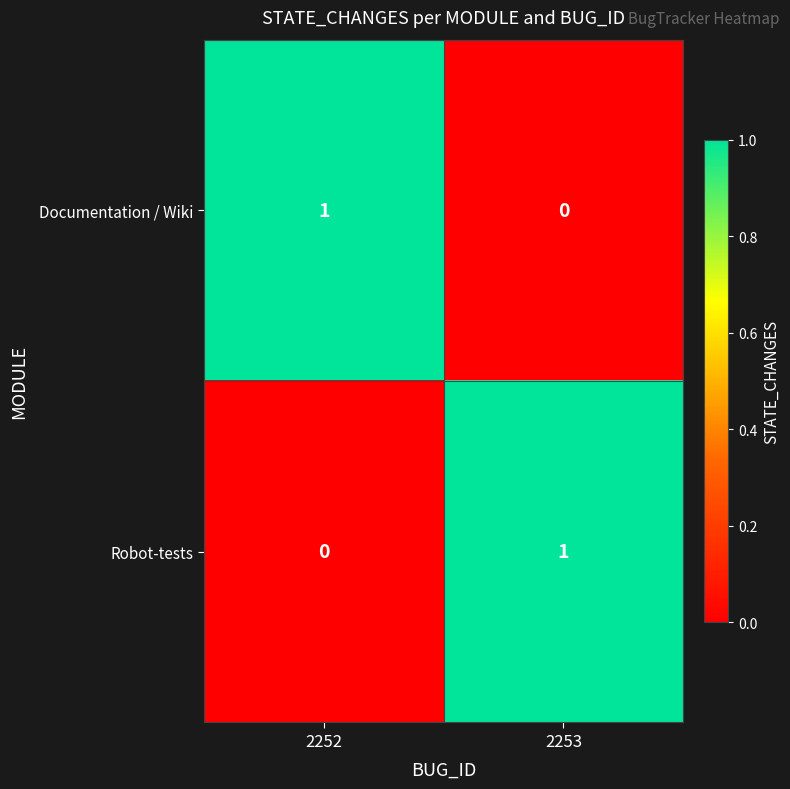

What is the difference between the highest and lowest values at 2253?

1